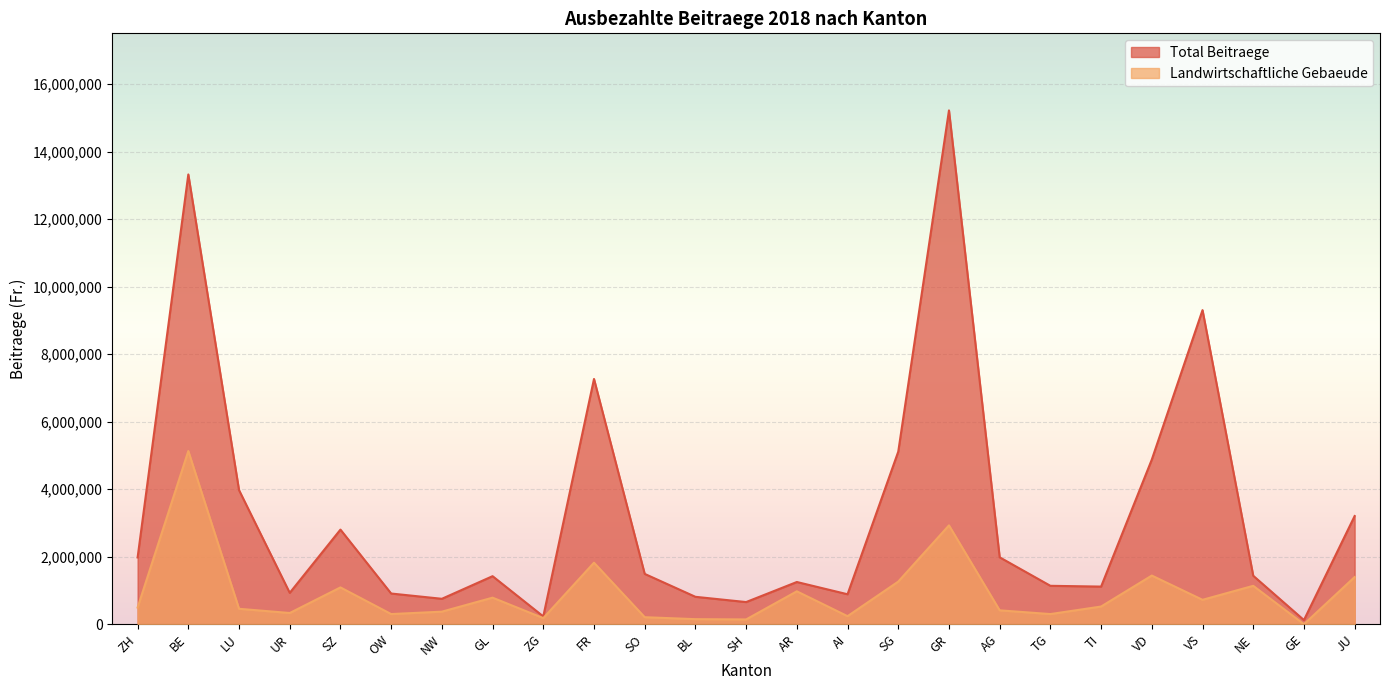

True or false: Landwirtschaftliche Gebaeude and Total Beitraege intersect in this chart.

False